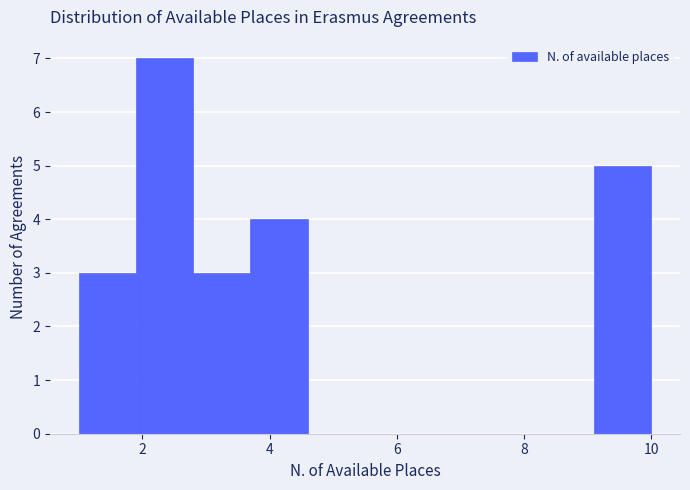

What is the height of the bar covering 1.0 to 1.9 on the x-axis? Neither the bar edges nor the heights are printed on the chart, so give them approximately, as read against the axes.

3